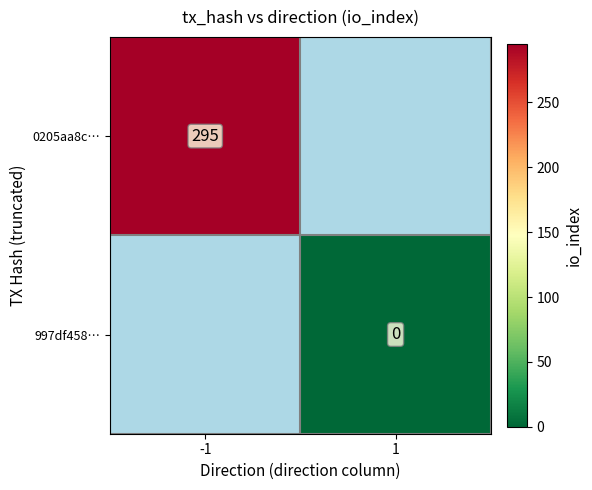

Is it true that 0205aa8c… equals 434 at -1?

False